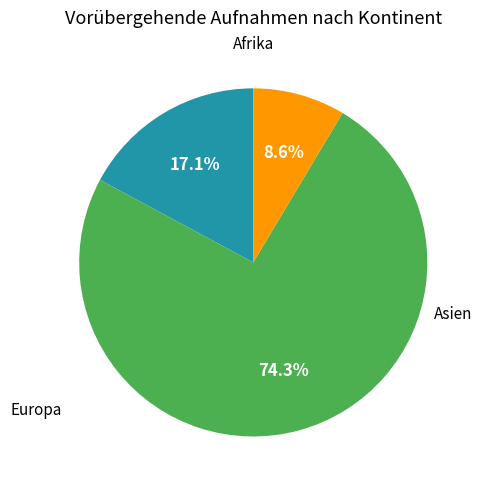

Is there a majority slice in this chart?

Yes